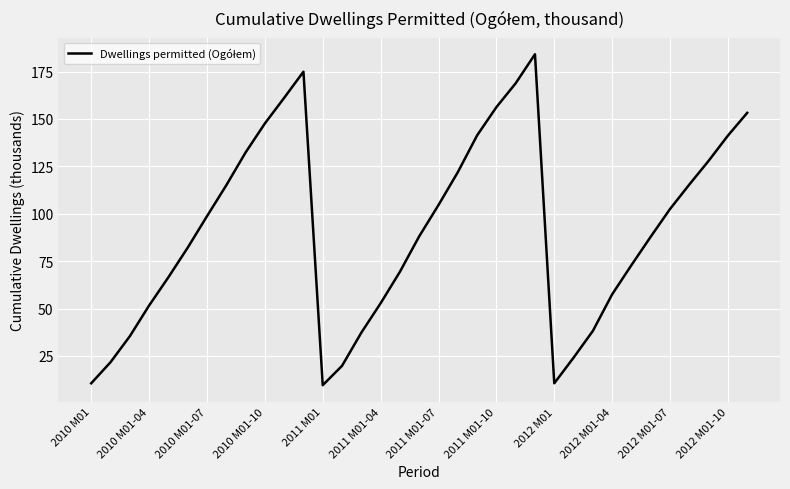

What is the greatest value displayed?

184.1